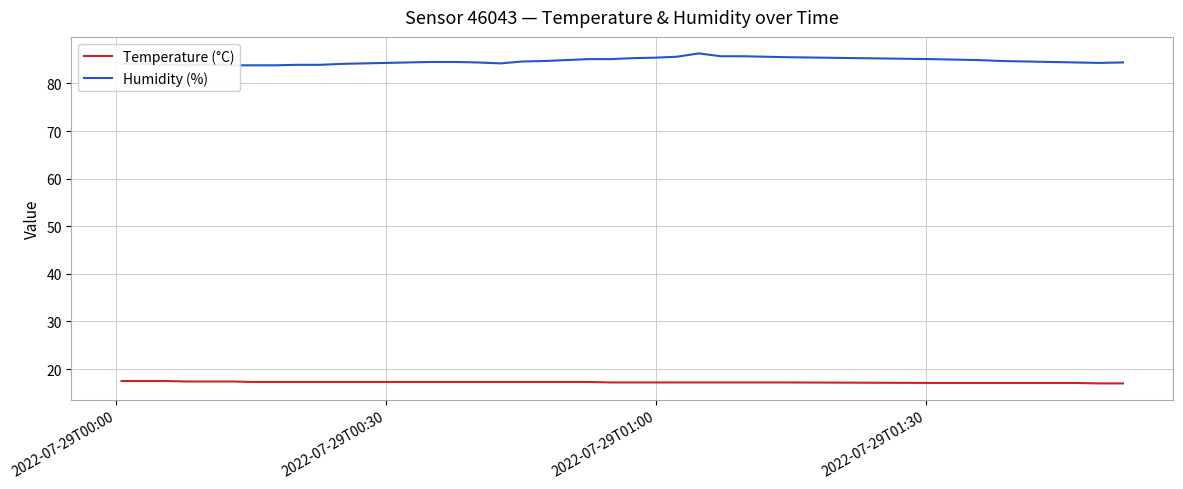

What is the average value of the Humidity (%) series?

84.6